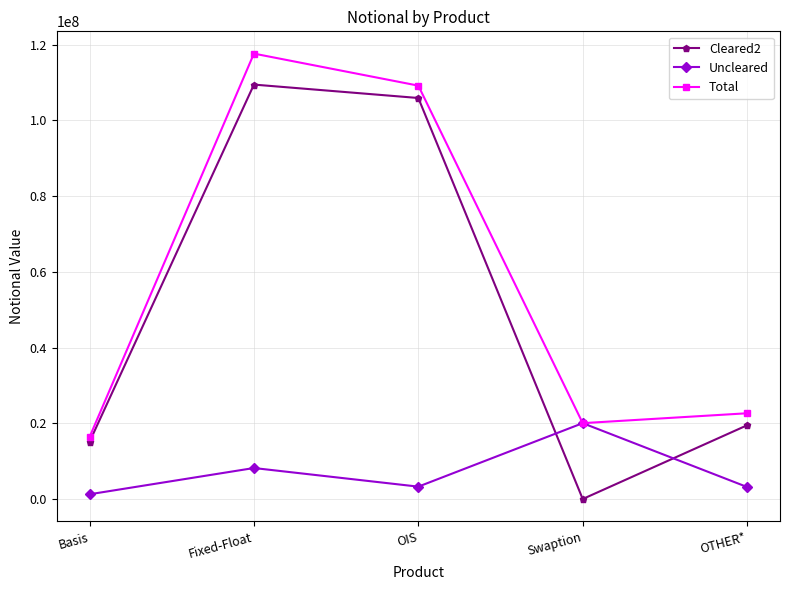

What is the approximate value of Total at Swaption, to the nearest 10?

20033800